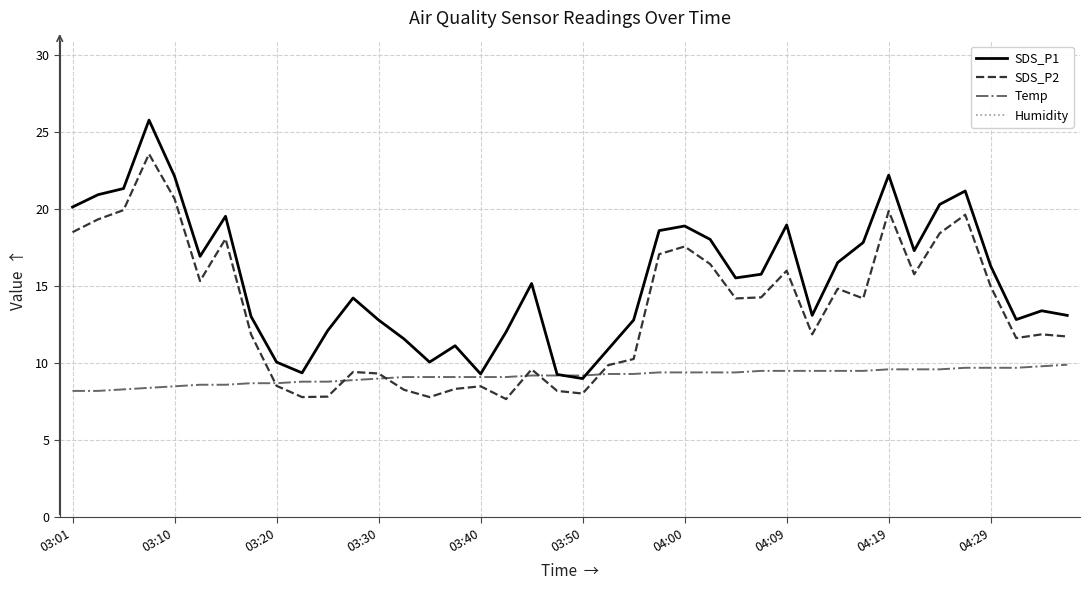

What is the minimum value shown in the chart?

7.7